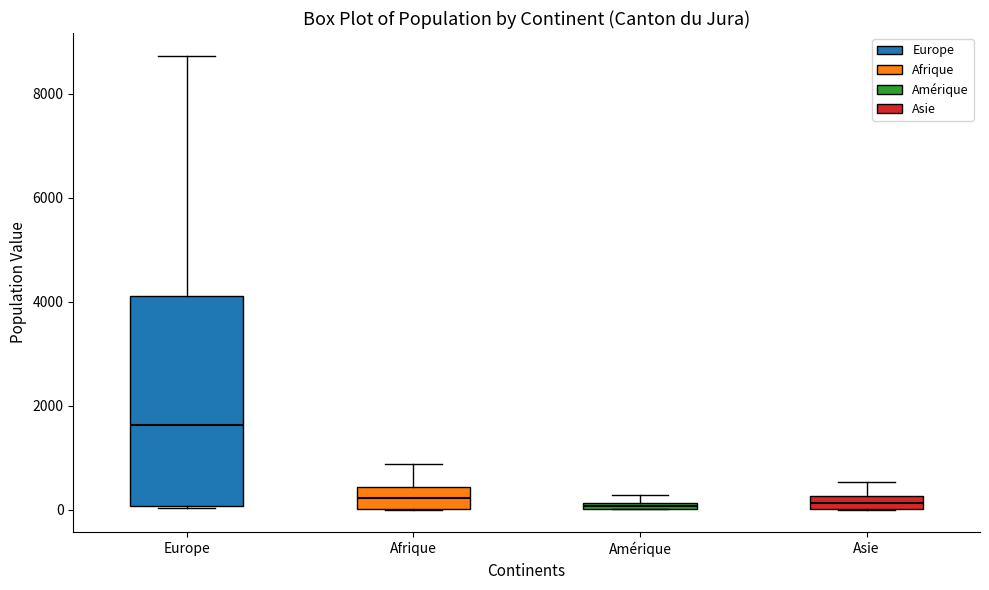

Which box has the highest median line?

Europe